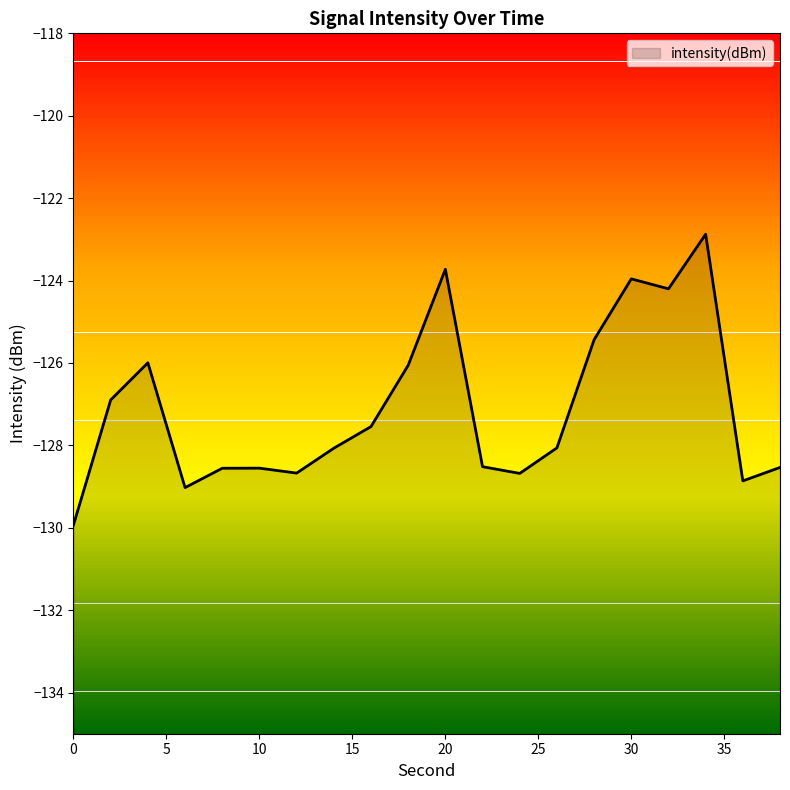

True or false: the data shows -126.0 at 4.

True